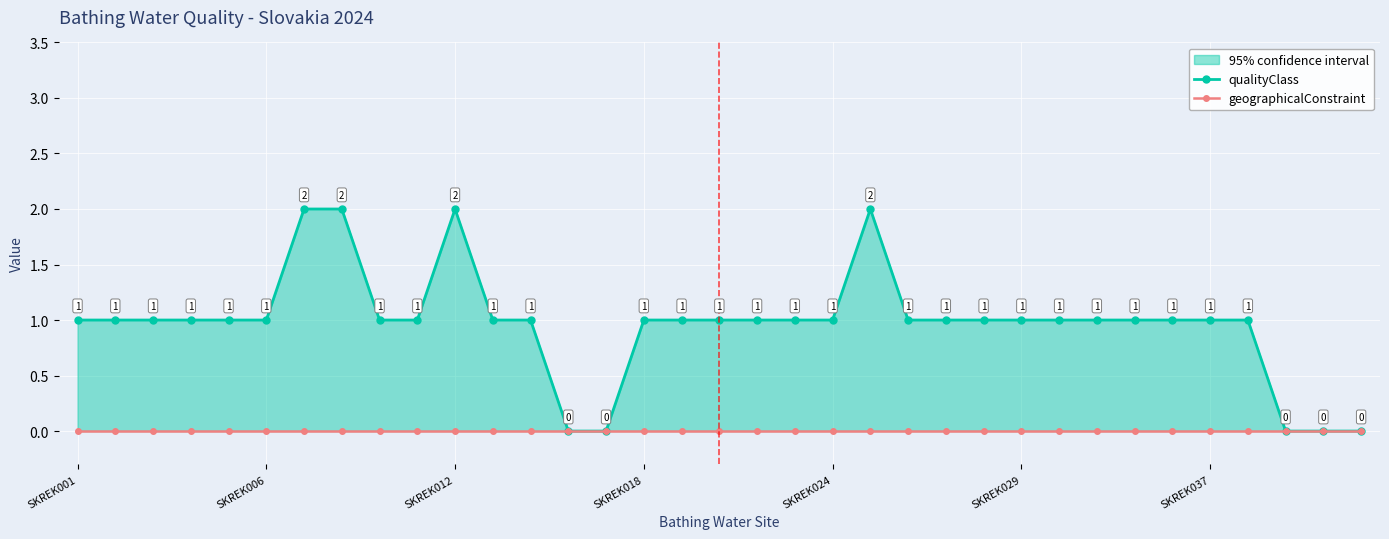

Which category has the lowest value in the geographicalConstraint series?

SKREK001